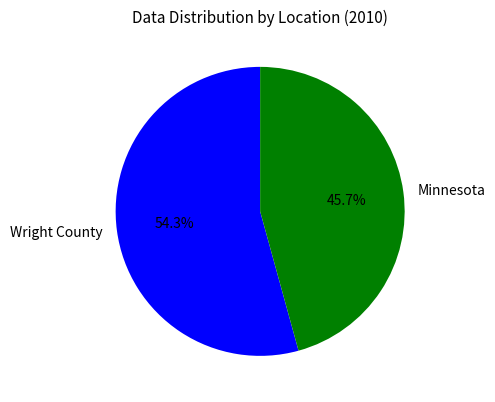

Is it true that Minnesota is 46% of the pie?

True